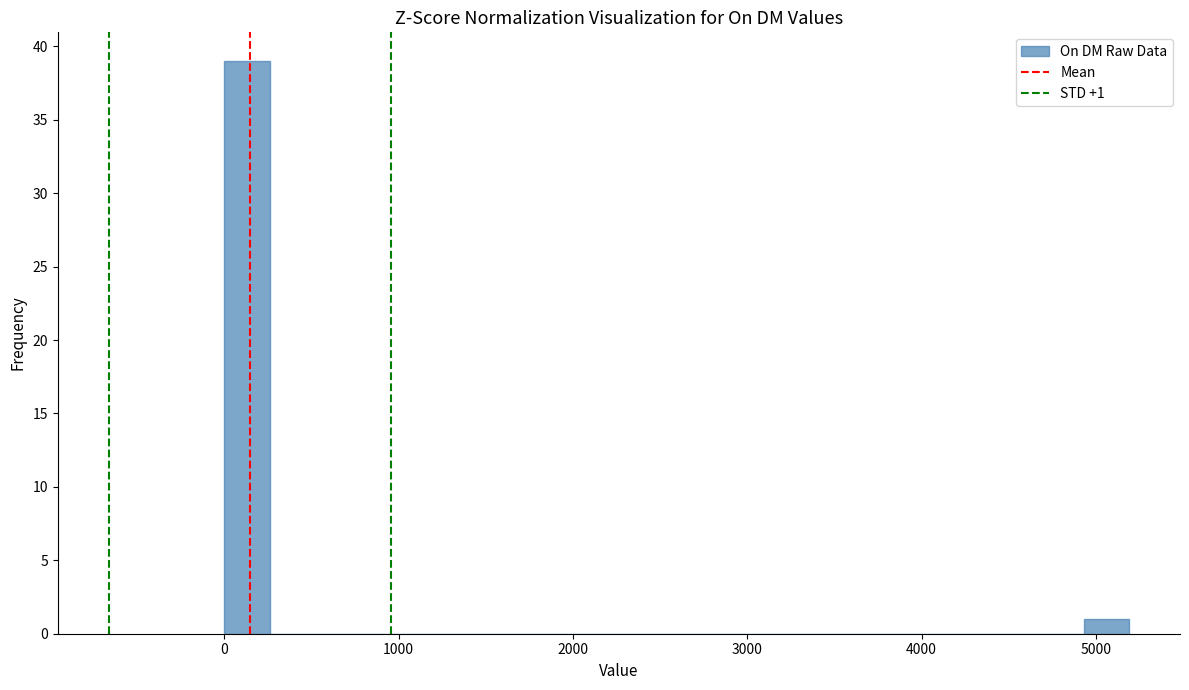

Around what value on the x-axis is the tallest bar? Give the approximate position of its centre, as read against the axis.

100